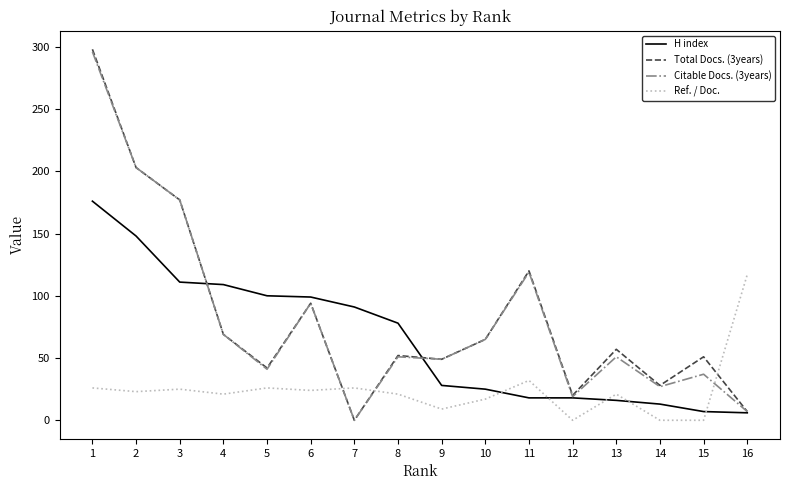

True or false: Ref. / Doc. has a value of 32 at 11.

True